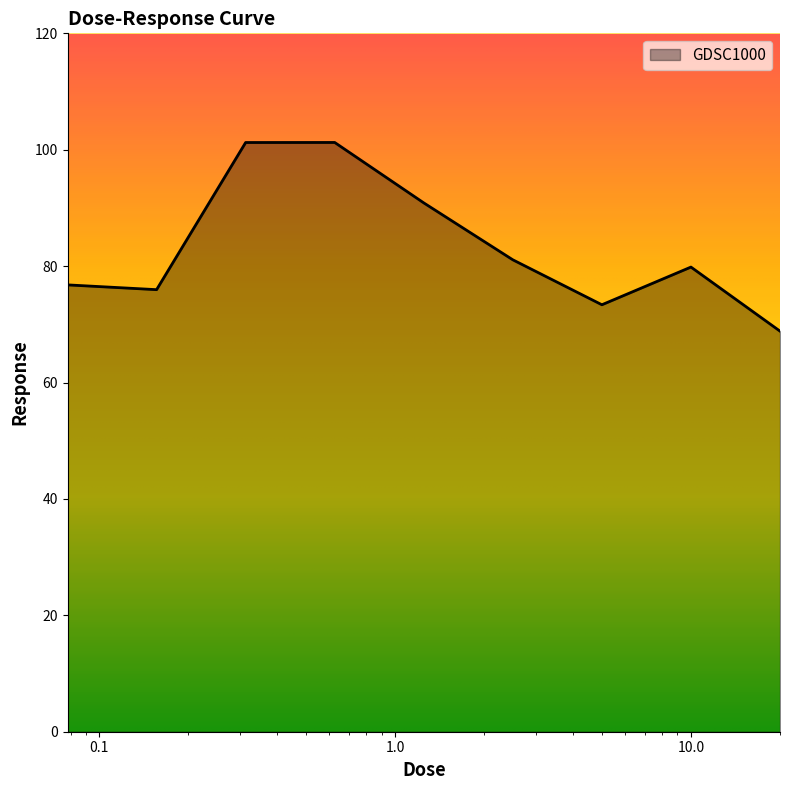

How many distinct data groups are displayed?

1